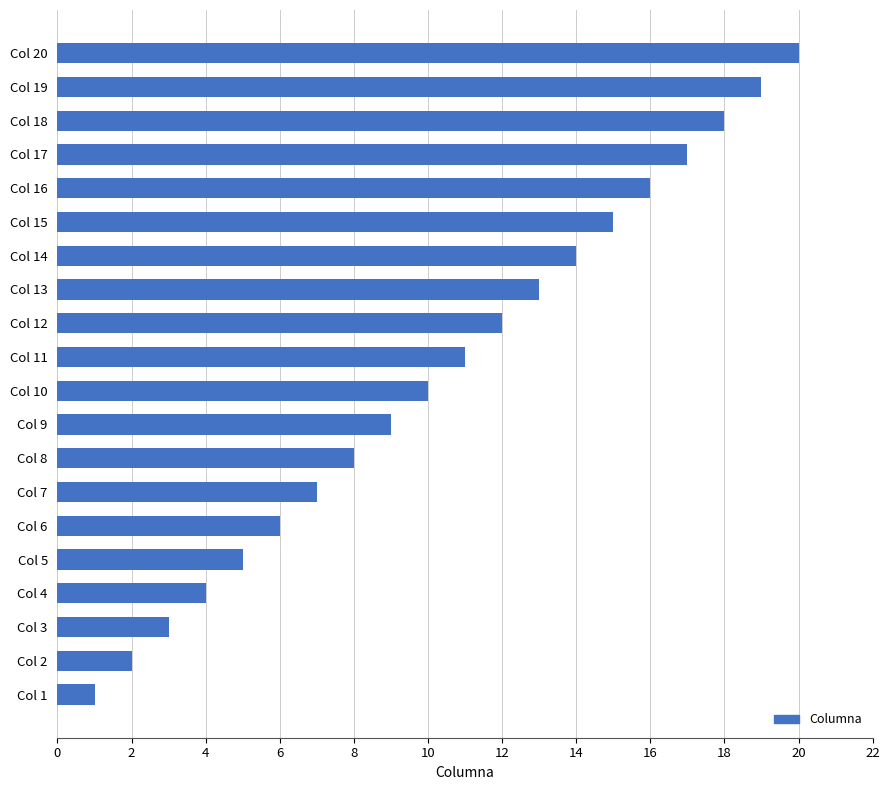

What is the change in value from Col 15 to Col 19?

+4